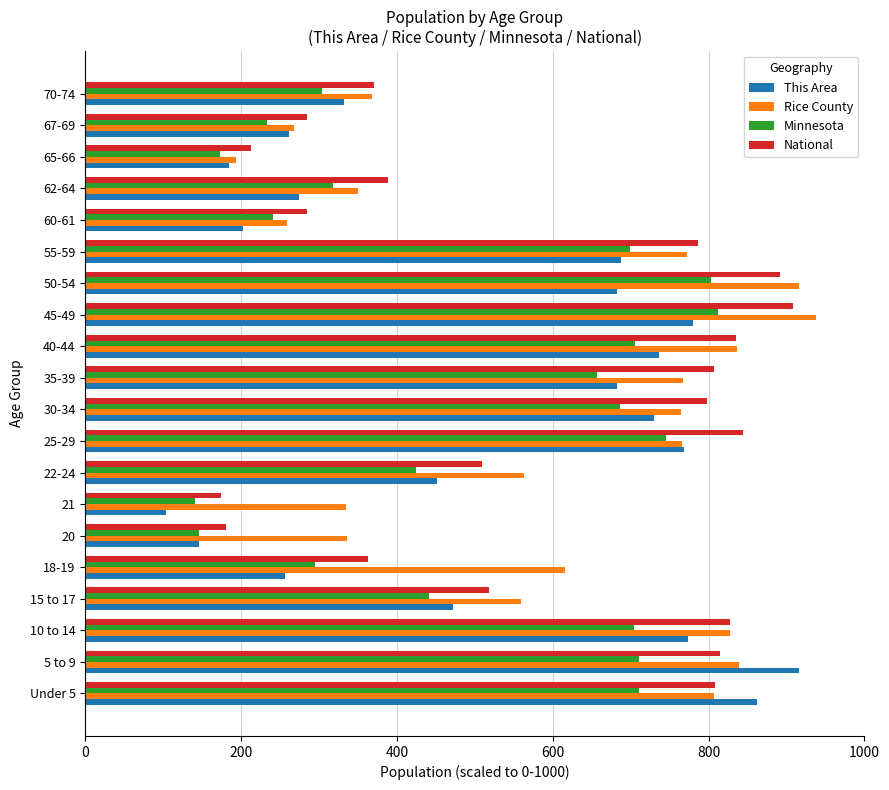

At which category does the chart reach its peak across all series?

45-49